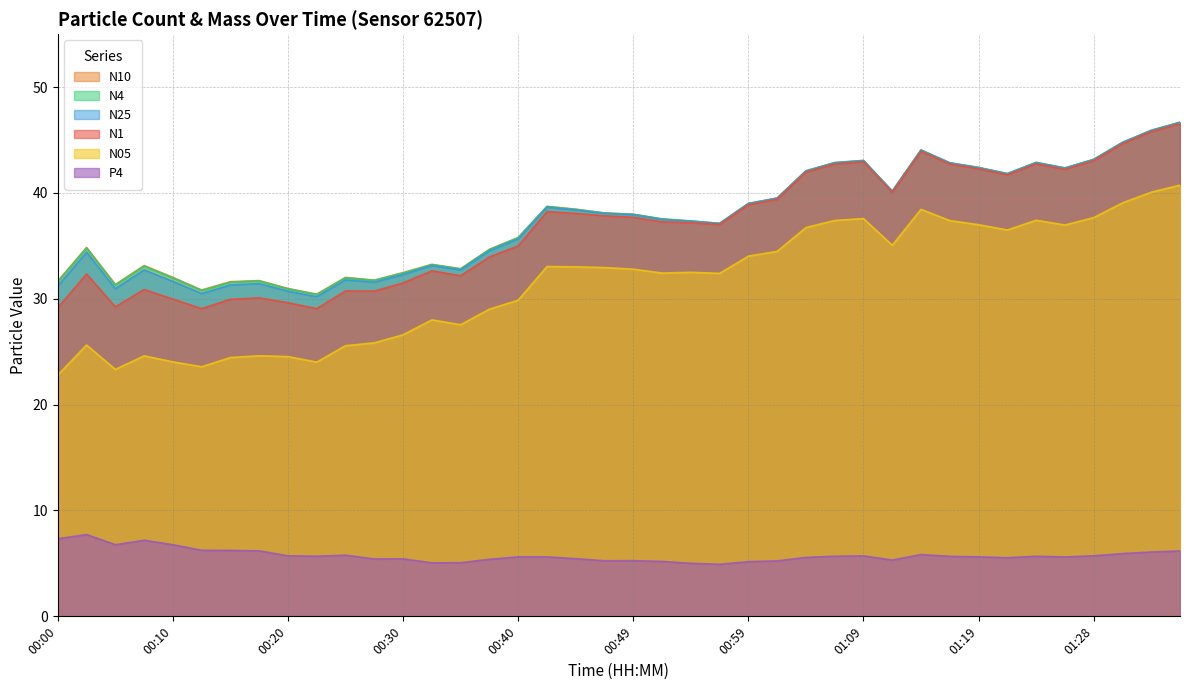

Does the chart display data point markers on the line(s)?

No